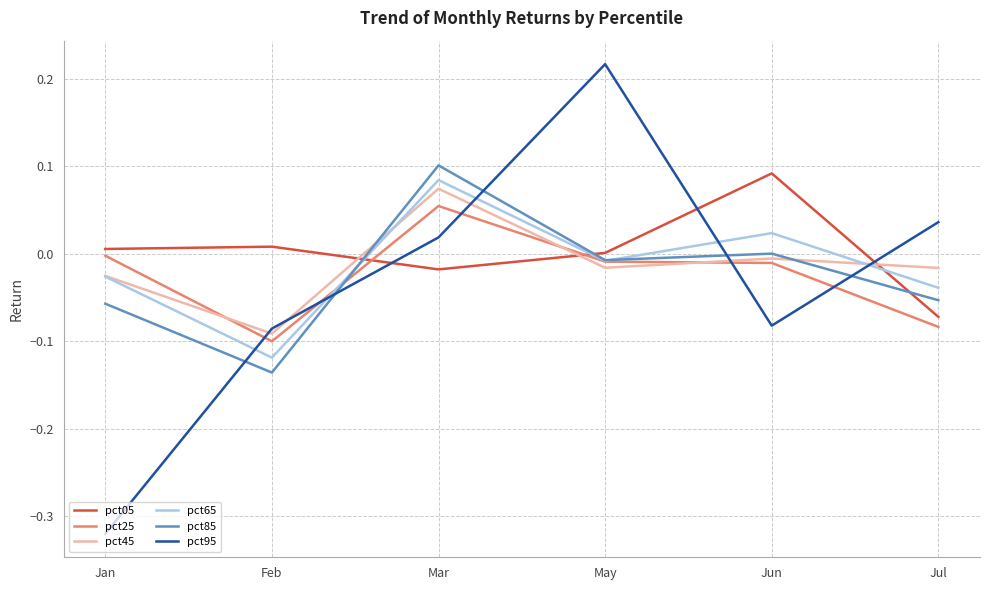

What position from the right is Jul?

1